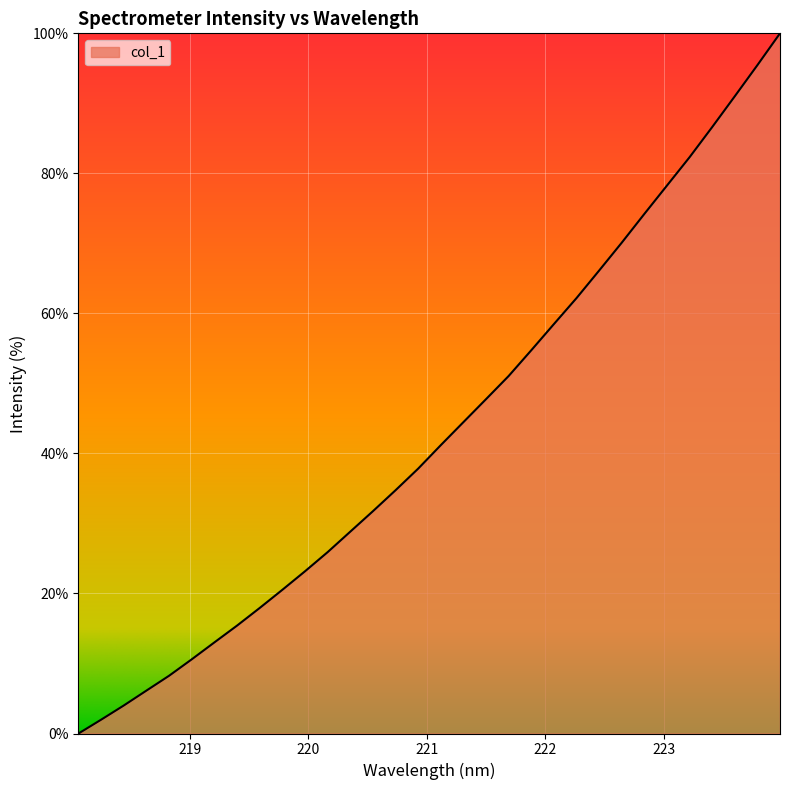

What is the greatest value displayed?

100.0